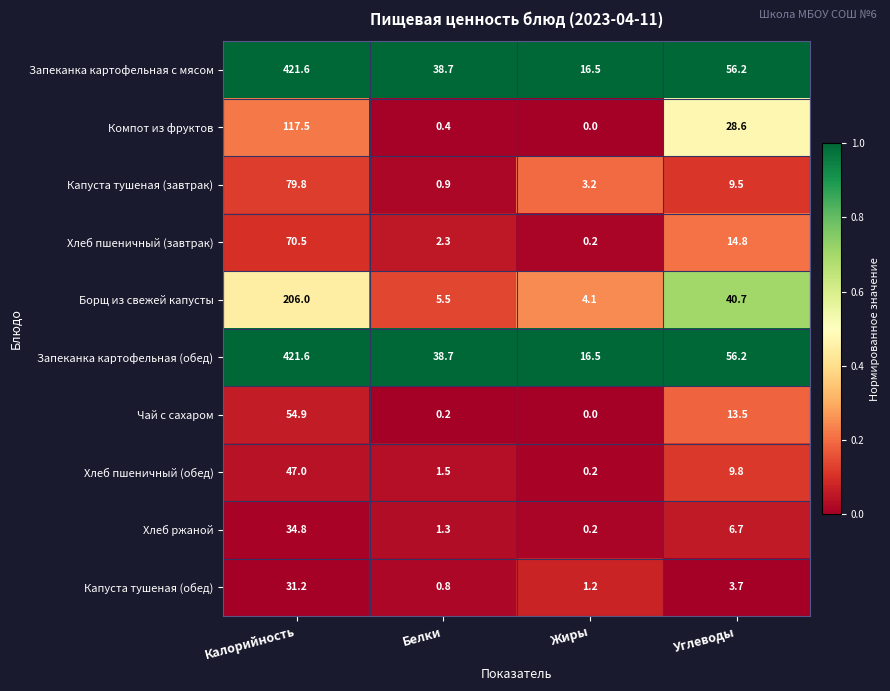

What is the average value of the Хлеб ржаной series?

10.8